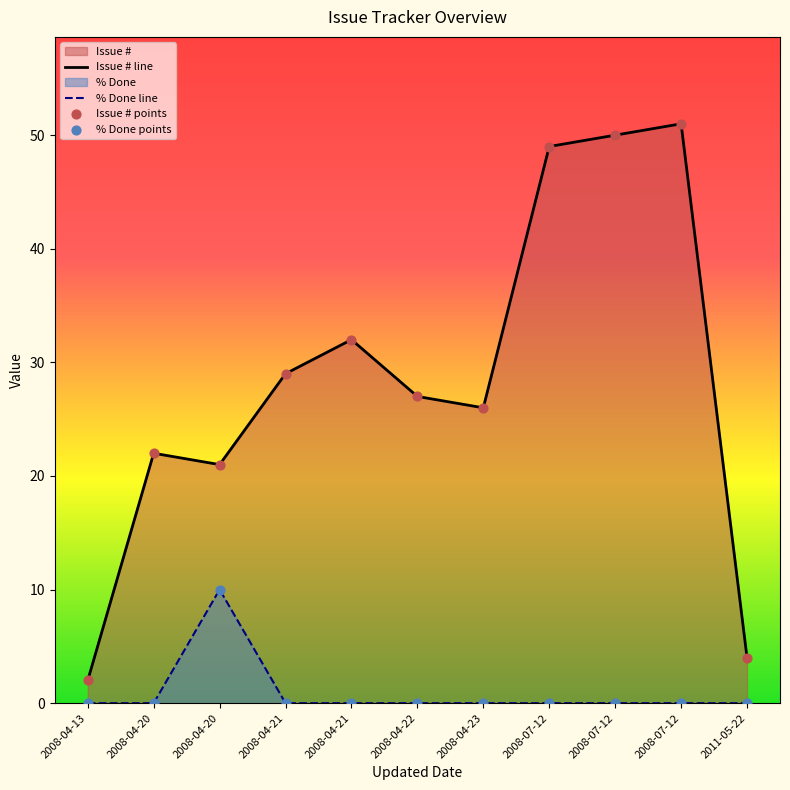

What are all the series names shown in the legend?

Issue #, % Done